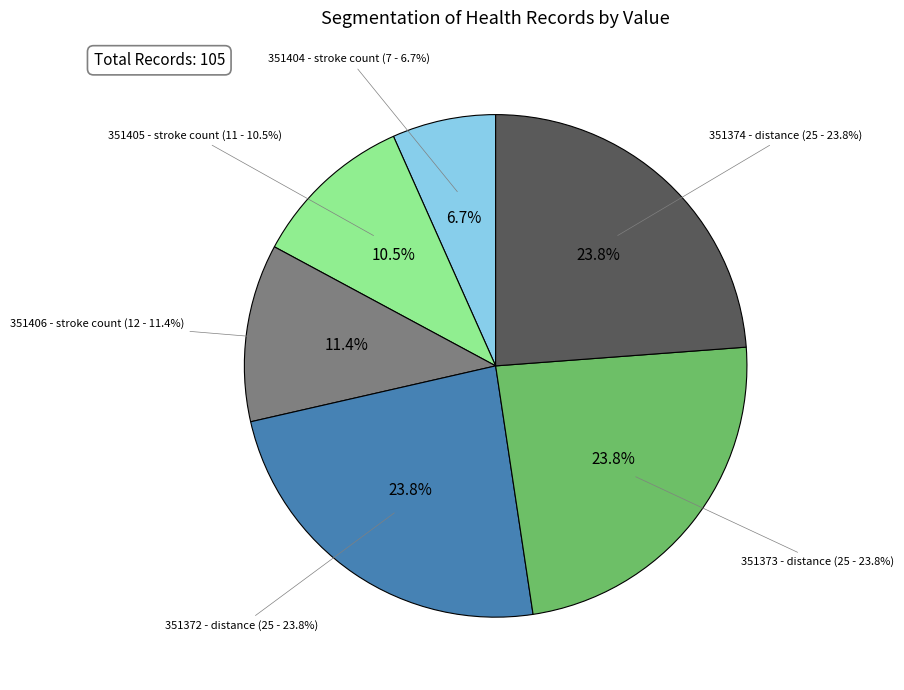

Rank the categories by value from highest to lowest.

HKQuantityTypeIdentifierDistanceSwimming (351372), HKQuantityTypeIdentifierDistanceSwimming (351373), HKQuantityTypeIdentifierDistanceSwimming (351374), HKQuantityTypeIdentifierSwimmingStrokeCount (351406), HKQuantityTypeIdentifierSwimmingStrokeCount (351405), HKQuantityTypeIdentifierSwimmingStrokeCount (351404)